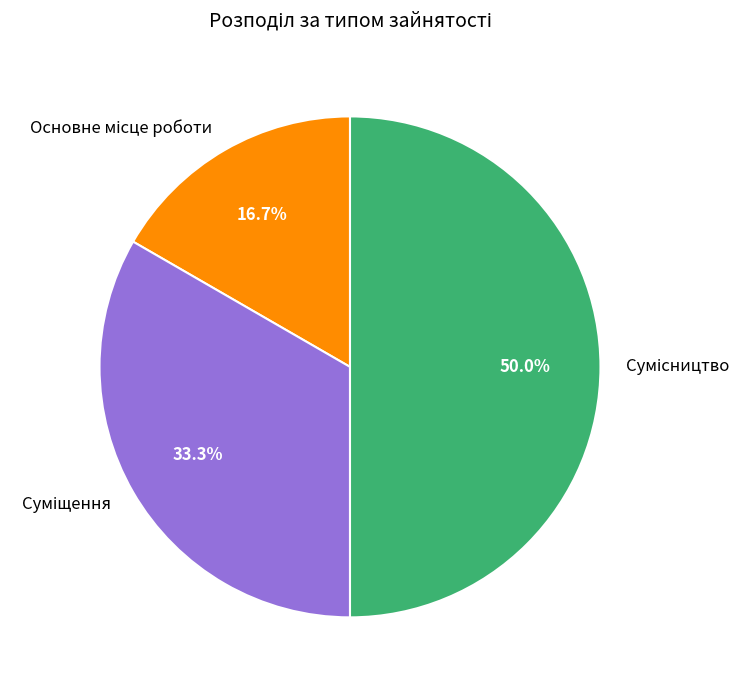

How many slices are in this pie chart?

3